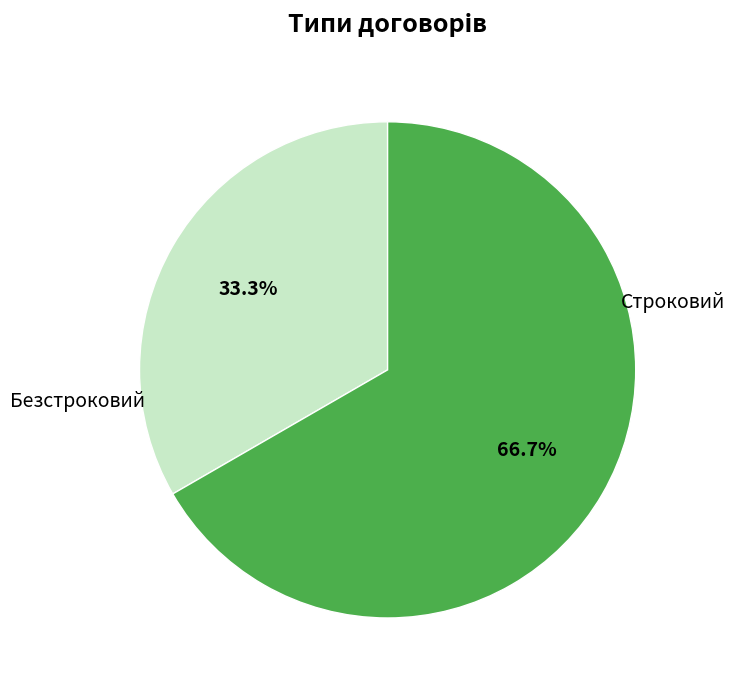

Is there any slice that represents more than half of the pie?

Yes